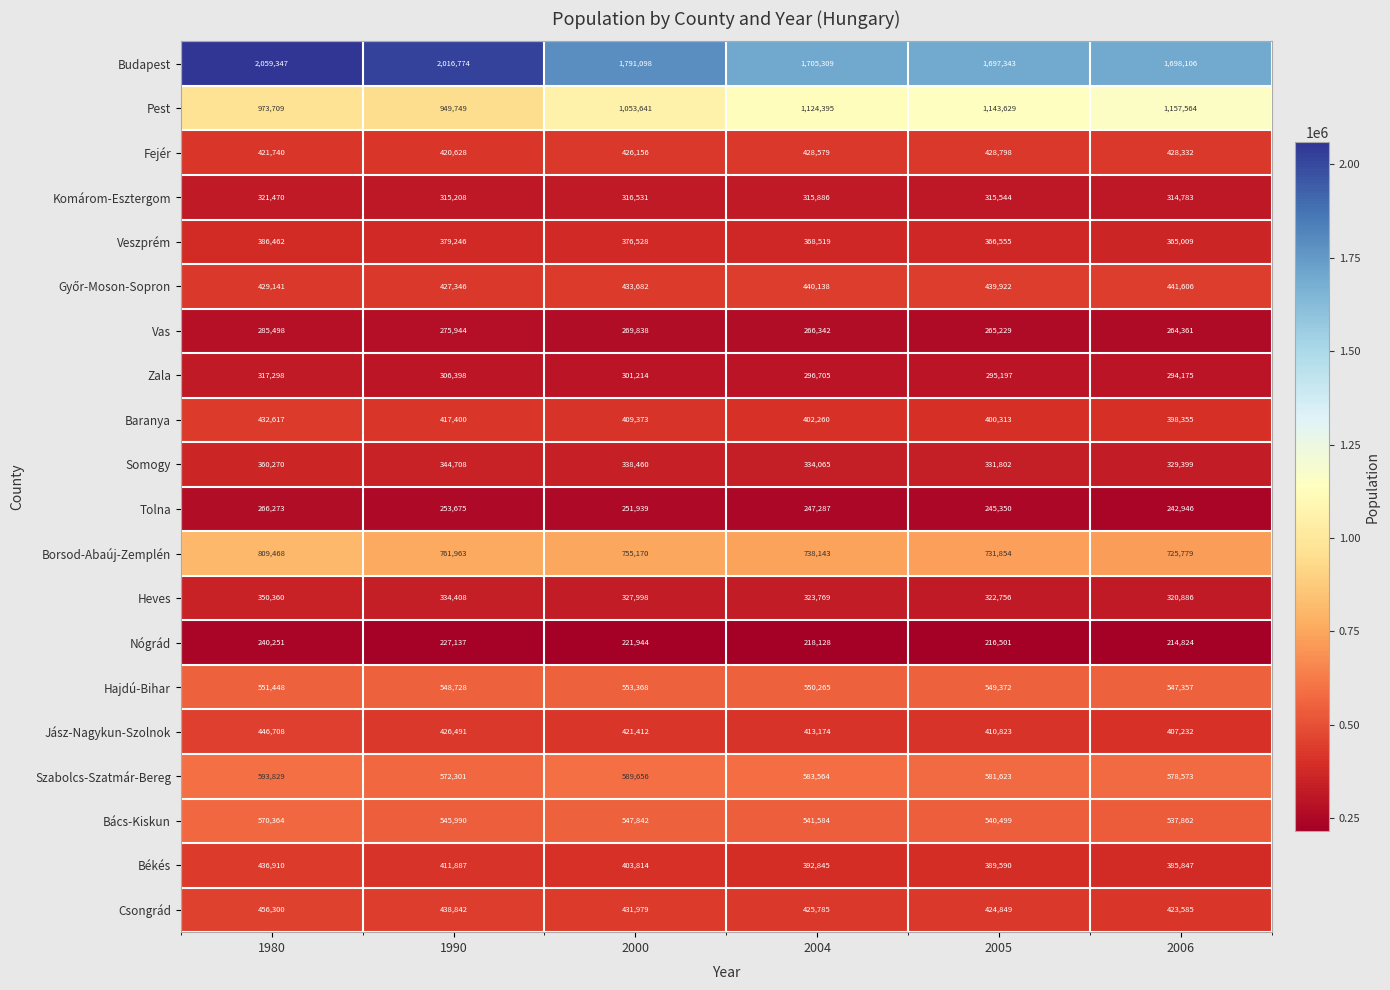

At how many categories does at least one series exceed 274558?

6